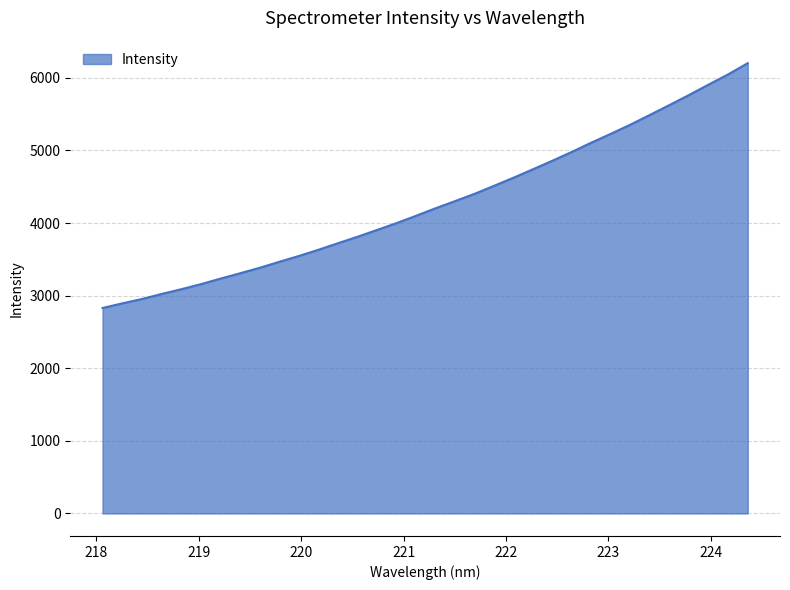

What is the greatest value displayed?

6201.2